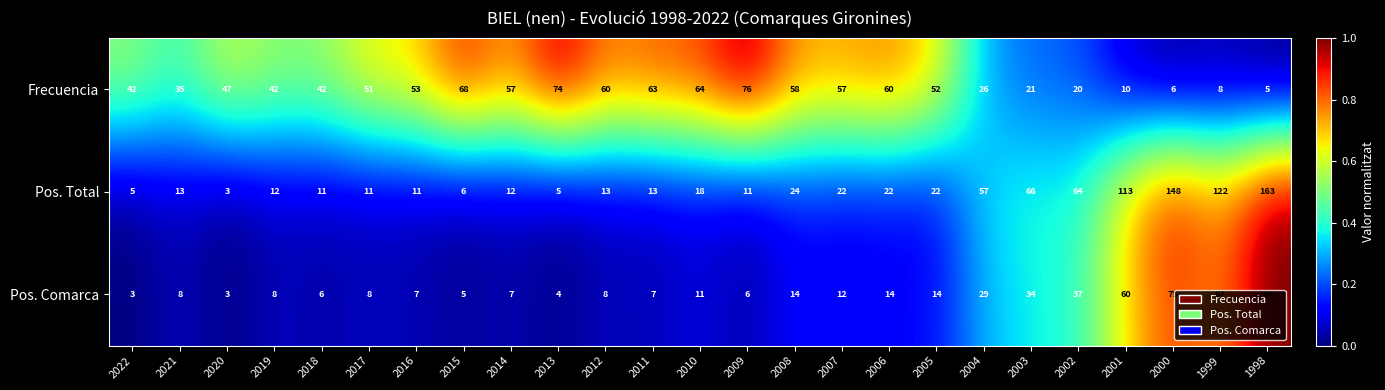

The Pos. Comarca series shows 24 at 2001. True or false?

False